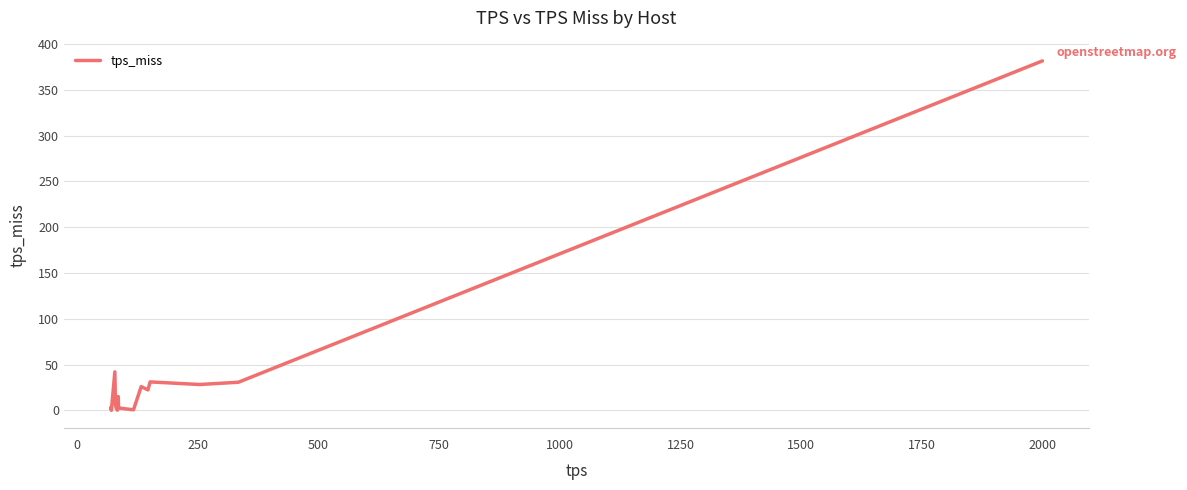

What is the difference between the maximum and minimum values?

381.3